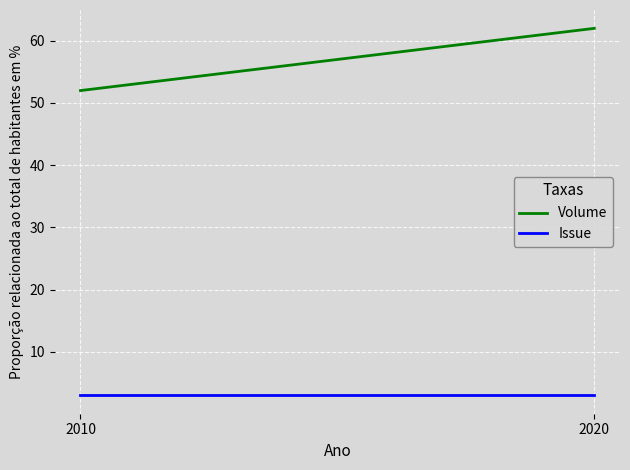

The Volume series shows 62 at 2020. True or false?

True